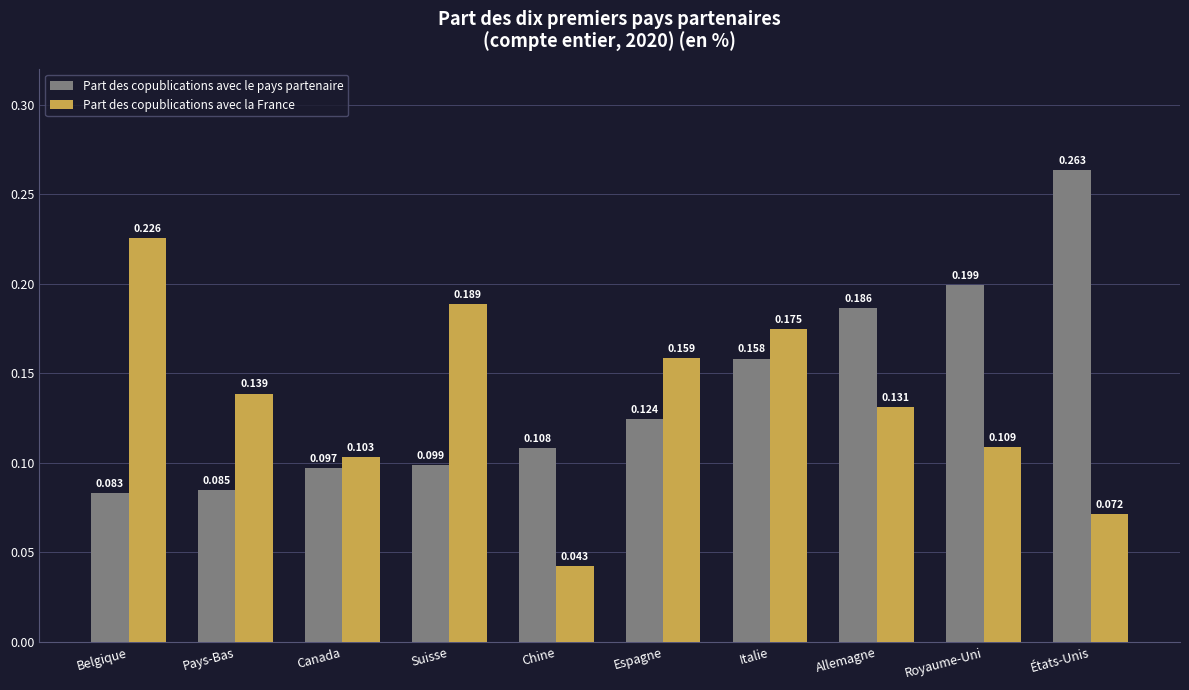

What is the label of the 10th bar from the left?

États-Unis